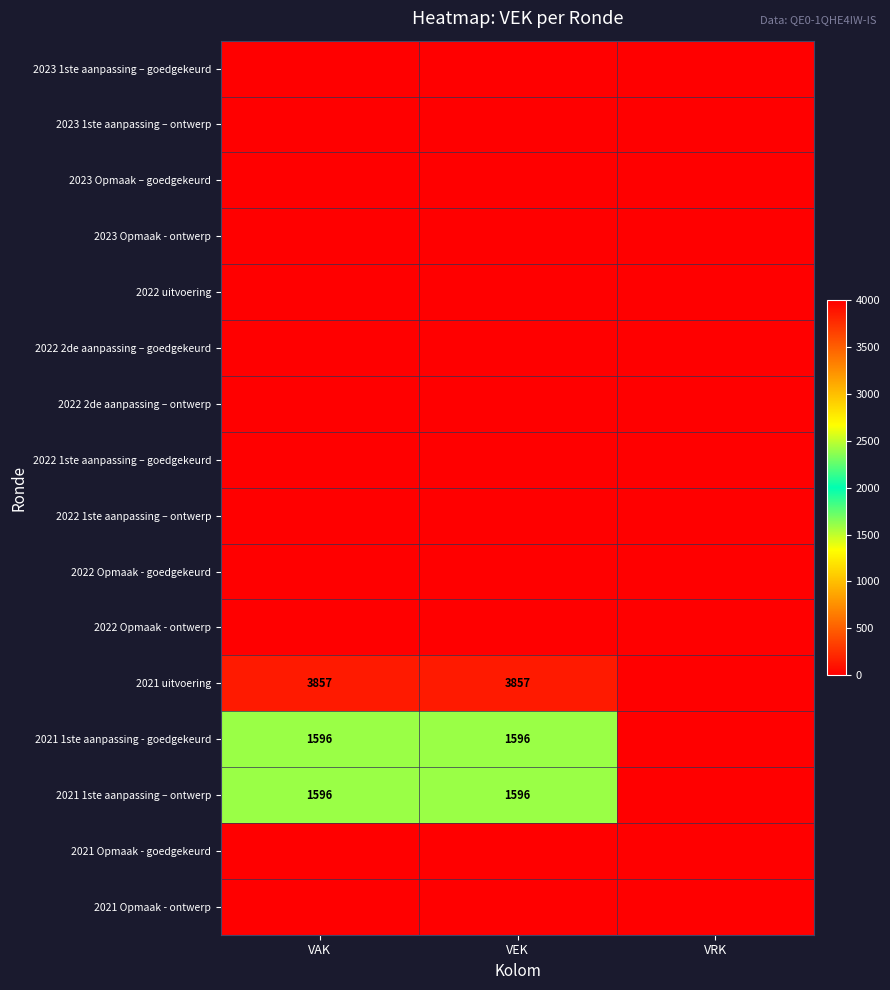

Between VEK and VAK, which is larger?

VEK